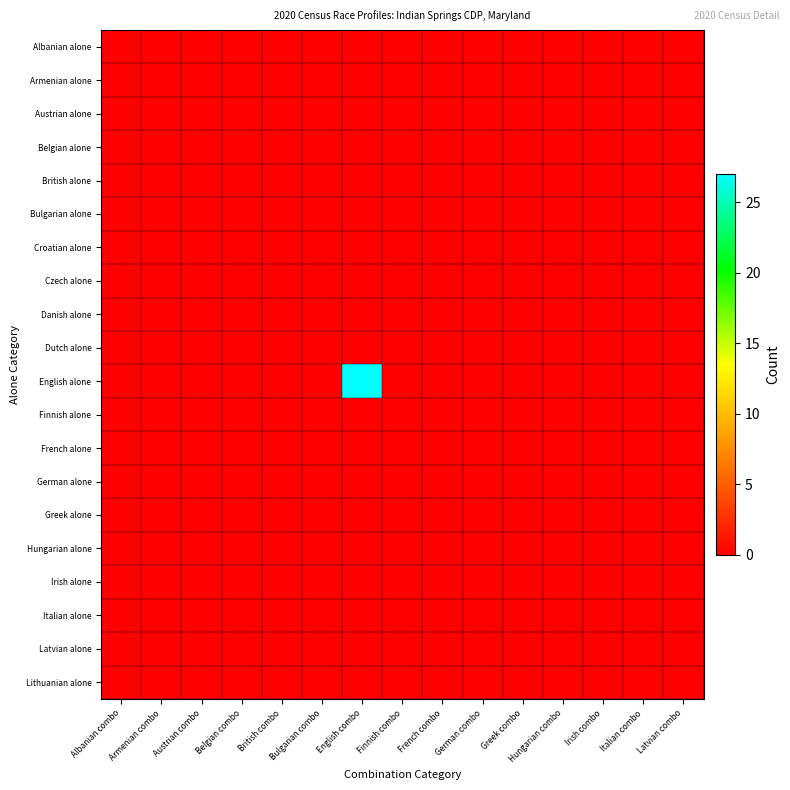

Reading left to right, transcribe all the data shown in this chart.

Albanian alone: Albanian combo=0	Armenian combo=0	Austrian combo=0	Belgian combo=0	British combo=0	Bulgarian combo=0	English combo=0	Finnish combo=0	French combo=0	German combo=0	Greek combo=0	Hungarian combo=0	Irish combo=0	Italian combo=0	Latvian combo=0
Armenian alone: Albanian combo=0	Armenian combo=0	Austrian combo=0	Belgian combo=0	British combo=0	Bulgarian combo=0	English combo=0	Finnish combo=0	French combo=0	German combo=0	Greek combo=0	Hungarian combo=0	Irish combo=0	Italian combo=0	Latvian combo=0
Austrian alone: Albanian combo=0	Armenian combo=0	Austrian combo=0	Belgian combo=0	British combo=0	Bulgarian combo=0	English combo=0	Finnish combo=0	French combo=0	German combo=0	Greek combo=0	Hungarian combo=0	Irish combo=0	Italian combo=0	Latvian combo=0
Belgian alone: Albanian combo=0	Armenian combo=0	Austrian combo=0	Belgian combo=0	British combo=0	Bulgarian combo=0	English combo=0	Finnish combo=0	French combo=0	German combo=0	Greek combo=0	Hungarian combo=0	Irish combo=0	Italian combo=0	Latvian combo=0
British alone: Albanian combo=0	Armenian combo=0	Austrian combo=0	Belgian combo=0	British combo=0	Bulgarian combo=0	English combo=0	Finnish combo=0	French combo=0	German combo=0	Greek combo=0	Hungarian combo=0	Irish combo=0	Italian combo=0	Latvian combo=0
Bulgarian alone: Albanian combo=0	Armenian combo=0	Austrian combo=0	Belgian combo=0	British combo=0	Bulgarian combo=0	English combo=0	Finnish combo=0	French combo=0	German combo=0	Greek combo=0	Hungarian combo=0	Irish combo=0	Italian combo=0	Latvian combo=0
Croatian alone: Albanian combo=0	Armenian combo=0	Austrian combo=0	Belgian combo=0	British combo=0	Bulgarian combo=0	English combo=0	Finnish combo=0	French combo=0	German combo=0	Greek combo=0	Hungarian combo=0	Irish combo=0	Italian combo=0	Latvian combo=0
Czech alone: Albanian combo=0	Armenian combo=0	Austrian combo=0	Belgian combo=0	British combo=0	Bulgarian combo=0	English combo=0	Finnish combo=0	French combo=0	German combo=0	Greek combo=0	Hungarian combo=0	Irish combo=0	Italian combo=0	Latvian combo=0
Danish alone: Albanian combo=0	Armenian combo=0	Austrian combo=0	Belgian combo=0	British combo=0	Bulgarian combo=0	English combo=0	Finnish combo=0	French combo=0	German combo=0	Greek combo=0	Hungarian combo=0	Irish combo=0	Italian combo=0	Latvian combo=0
Dutch alone: Albanian combo=0	Armenian combo=0	Austrian combo=0	Belgian combo=0	British combo=0	Bulgarian combo=0	English combo=0	Finnish combo=0	French combo=0	German combo=0	Greek combo=0	Hungarian combo=0	Irish combo=0	Italian combo=0	Latvian combo=0
English alone: Albanian combo=0	Armenian combo=0	Austrian combo=0	Belgian combo=0	British combo=0	Bulgarian combo=0	English combo=27	Finnish combo=0	French combo=0	German combo=0	Greek combo=0	Hungarian combo=0	Irish combo=0	Italian combo=0	Latvian combo=0
Finnish alone: Albanian combo=0	Armenian combo=0	Austrian combo=0	Belgian combo=0	British combo=0	Bulgarian combo=0	English combo=0	Finnish combo=0	French combo=0	German combo=0	Greek combo=0	Hungarian combo=0	Irish combo=0	Italian combo=0	Latvian combo=0
French alone: Albanian combo=0	Armenian combo=0	Austrian combo=0	Belgian combo=0	British combo=0	Bulgarian combo=0	English combo=0	Finnish combo=0	French combo=0	German combo=0	Greek combo=0	Hungarian combo=0	Irish combo=0	Italian combo=0	Latvian combo=0
German alone: Albanian combo=0	Armenian combo=0	Austrian combo=0	Belgian combo=0	British combo=0	Bulgarian combo=0	English combo=0	Finnish combo=0	French combo=0	German combo=0	Greek combo=0	Hungarian combo=0	Irish combo=0	Italian combo=0	Latvian combo=0
Greek alone: Albanian combo=0	Armenian combo=0	Austrian combo=0	Belgian combo=0	British combo=0	Bulgarian combo=0	English combo=0	Finnish combo=0	French combo=0	German combo=0	Greek combo=0	Hungarian combo=0	Irish combo=0	Italian combo=0	Latvian combo=0
Hungarian alone: Albanian combo=0	Armenian combo=0	Austrian combo=0	Belgian combo=0	British combo=0	Bulgarian combo=0	English combo=0	Finnish combo=0	French combo=0	German combo=0	Greek combo=0	Hungarian combo=0	Irish combo=0	Italian combo=0	Latvian combo=0
Irish alone: Albanian combo=0	Armenian combo=0	Austrian combo=0	Belgian combo=0	British combo=0	Bulgarian combo=0	English combo=0	Finnish combo=0	French combo=0	German combo=0	Greek combo=0	Hungarian combo=0	Irish combo=0	Italian combo=0	Latvian combo=0
Italian alone: Albanian combo=0	Armenian combo=0	Austrian combo=0	Belgian combo=0	British combo=0	Bulgarian combo=0	English combo=0	Finnish combo=0	French combo=0	German combo=0	Greek combo=0	Hungarian combo=0	Irish combo=0	Italian combo=0	Latvian combo=0
Latvian alone: Albanian combo=0	Armenian combo=0	Austrian combo=0	Belgian combo=0	British combo=0	Bulgarian combo=0	English combo=0	Finnish combo=0	French combo=0	German combo=0	Greek combo=0	Hungarian combo=0	Irish combo=0	Italian combo=0	Latvian combo=0
Lithuanian alone: Albanian combo=0	Armenian combo=0	Austrian combo=0	Belgian combo=0	British combo=0	Bulgarian combo=0	English combo=0	Finnish combo=0	French combo=0	German combo=0	Greek combo=0	Hungarian combo=0	Irish combo=0	Italian combo=0	Latvian combo=0